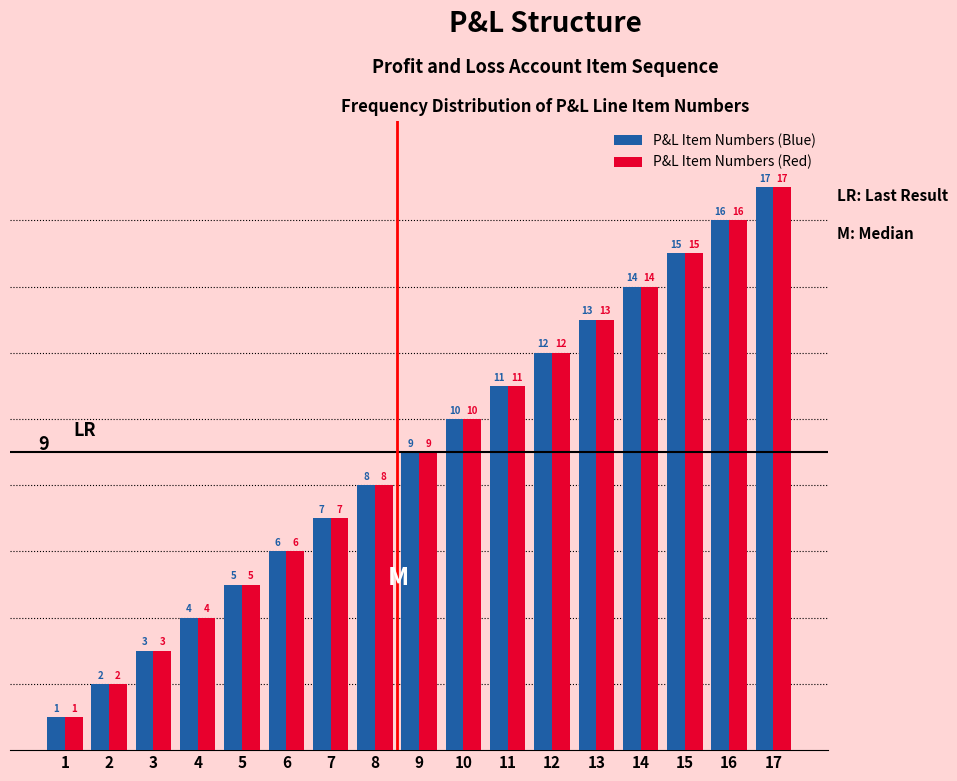

What is the difference between the maximum and minimum values in the P&L Item Numbers (Red) series?

16